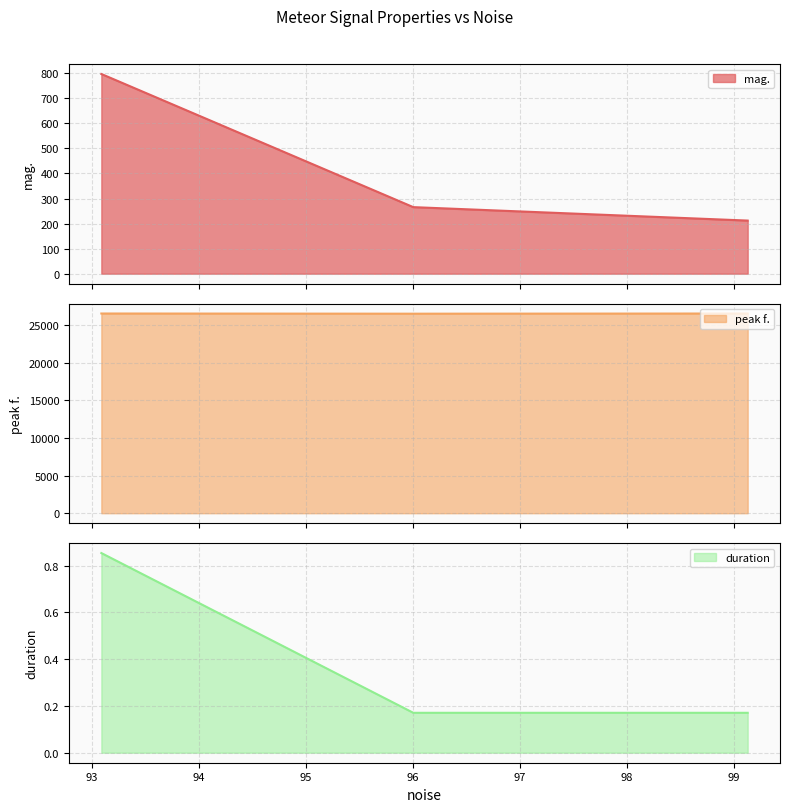

What position from the right is 96.0025?

2